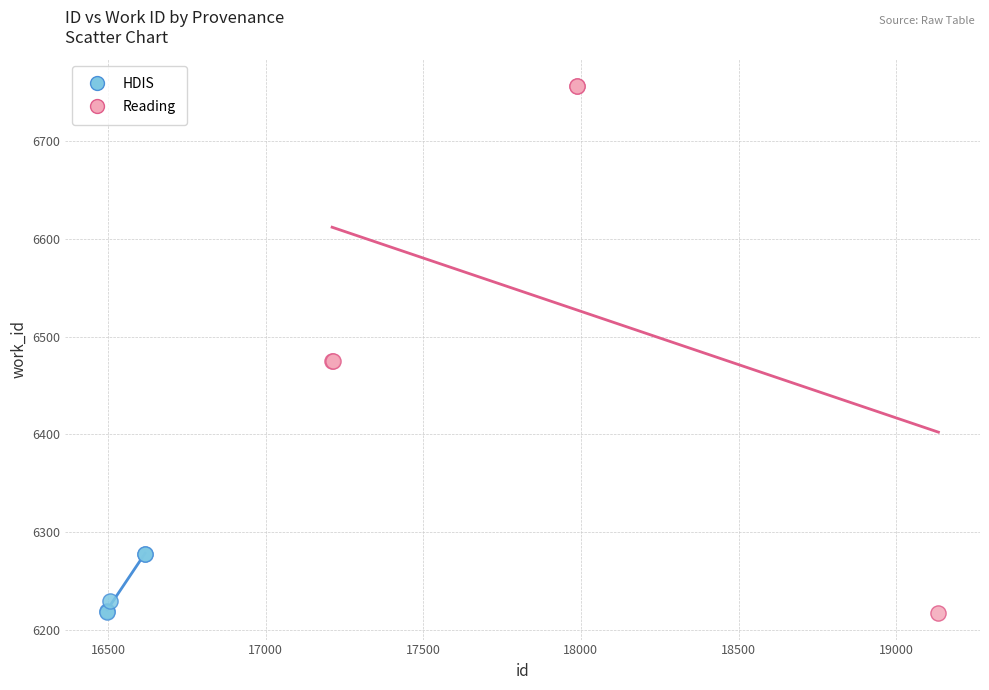

Which series contains the highest Y value?

Reading